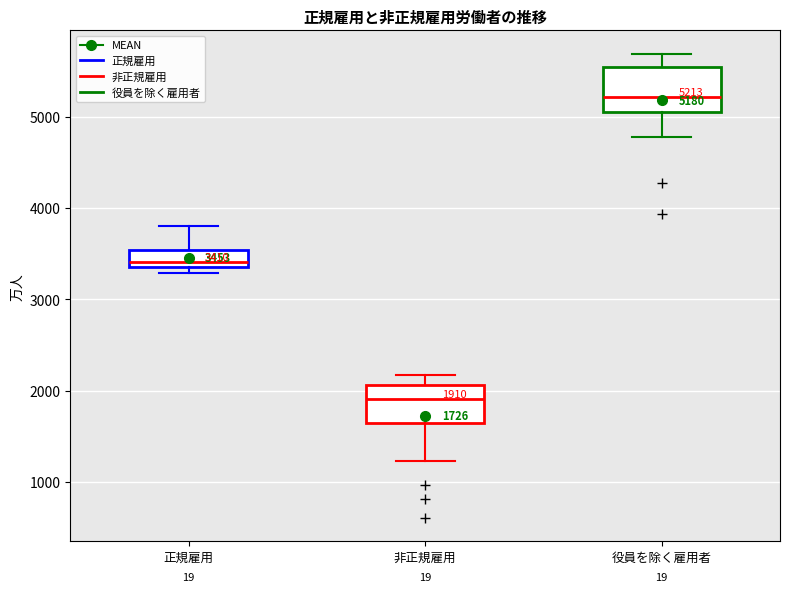

Which box's median line is the lowest?

非正規雇用